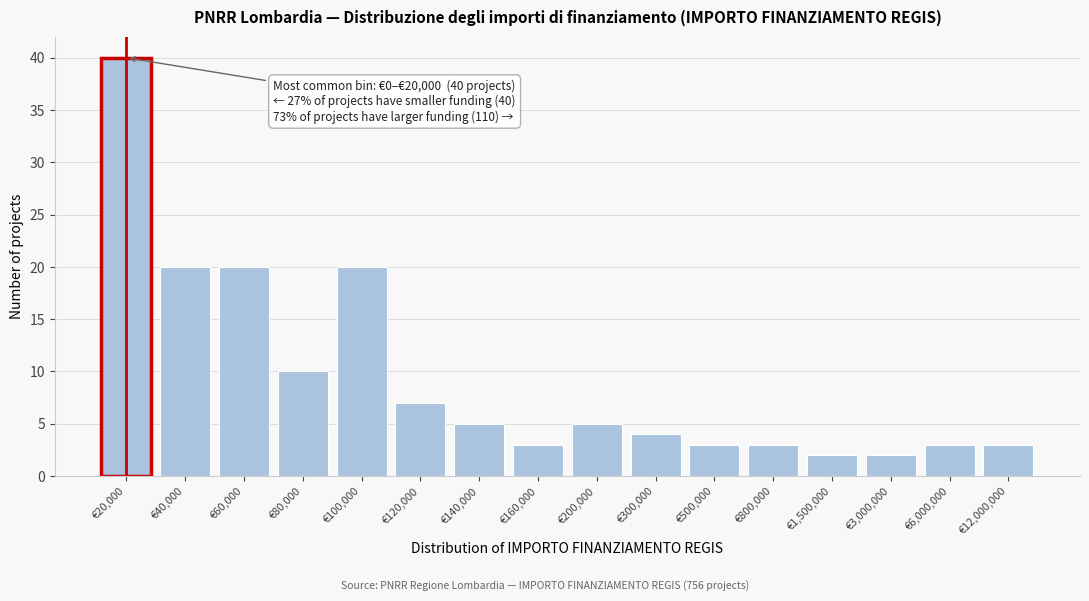

Reading left to right, extract all data points from this chart.

40	20	20	10	20	7	5	3	5	4	3	3	2	2	3	3